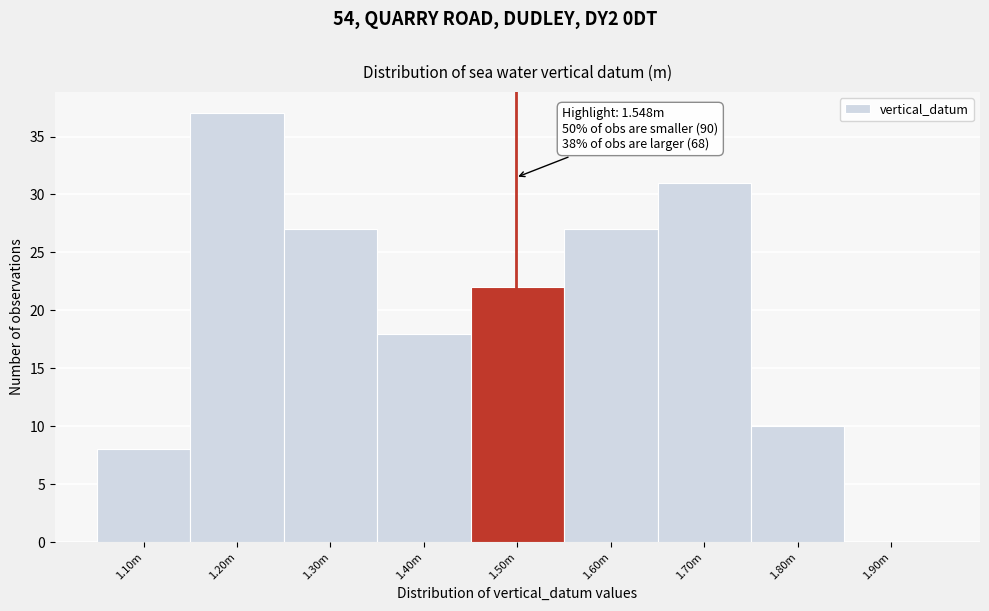

Reading left to right, extract all data points from this chart.

1.10m=8	1.20m=37	1.30m=27	1.40m=18	1.50m=22	1.60m=27	1.70m=31	1.80m=10	1.90m=0